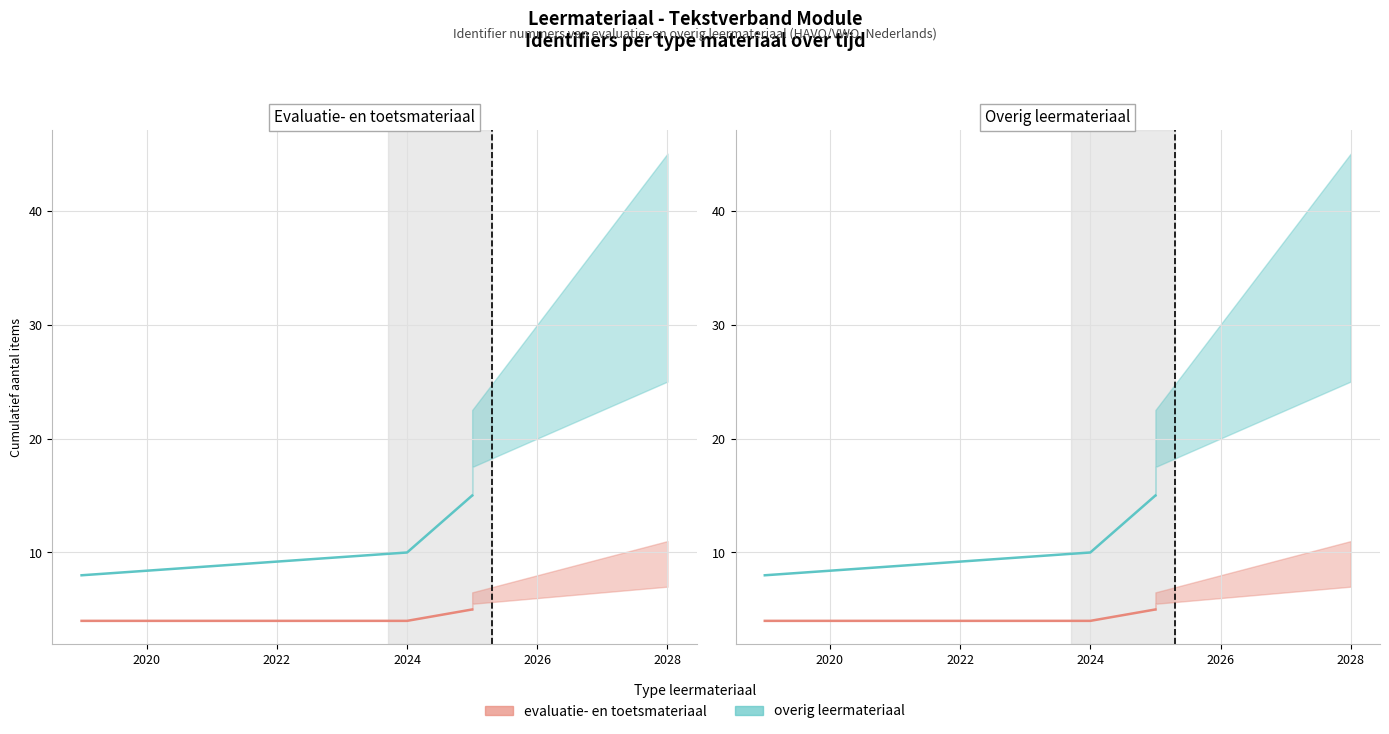

At 2024, list the series in order from smallest to largest.

evaluatie- en toetsmateriaal, overig leermateriaal